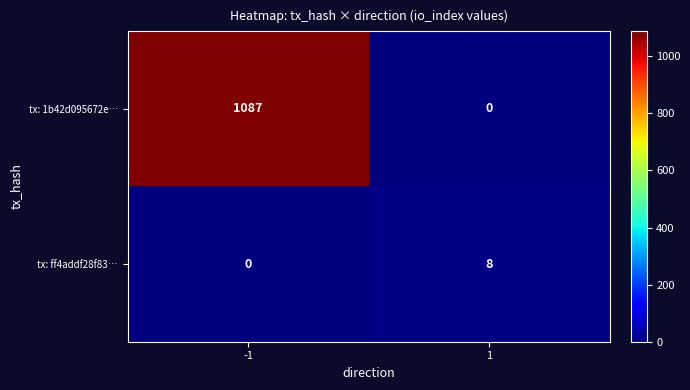

Rank the series by their average value, from highest to lowest.

tx: 1b42d095672e…, tx: ff4addf28f83…